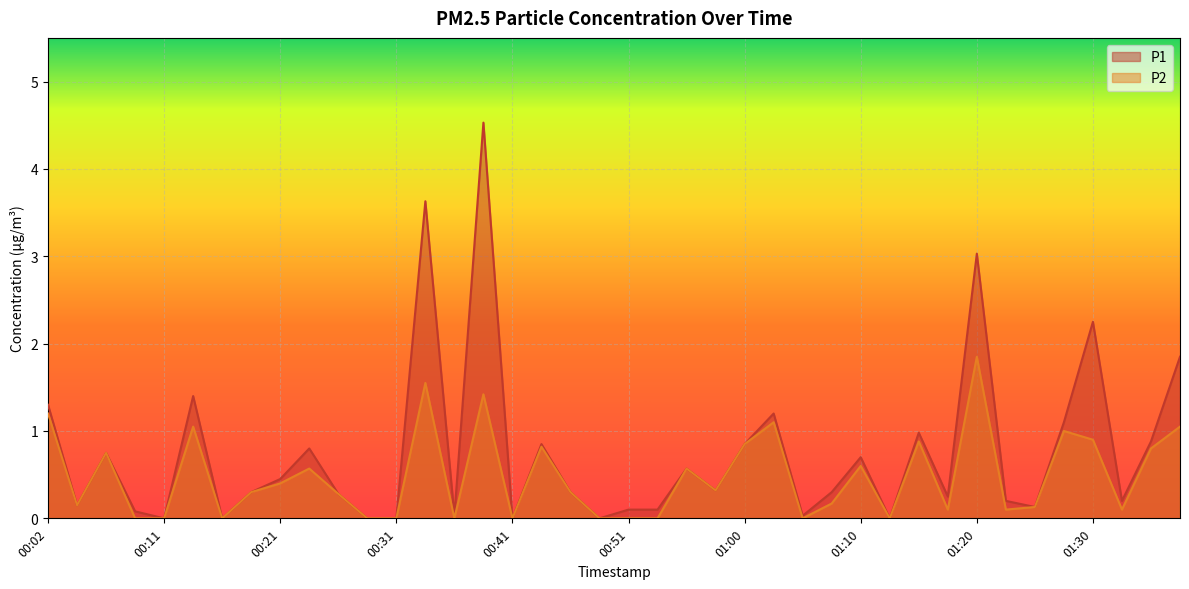

Is it true that P1 equals 0.9 at 01:35?

True